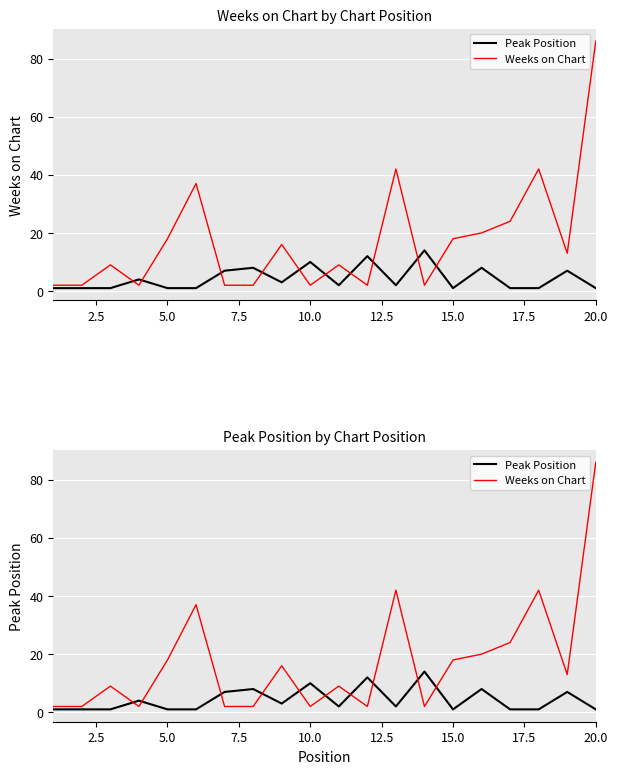

True or false: Weeks on Chart and Peak Position cross at least once.

True